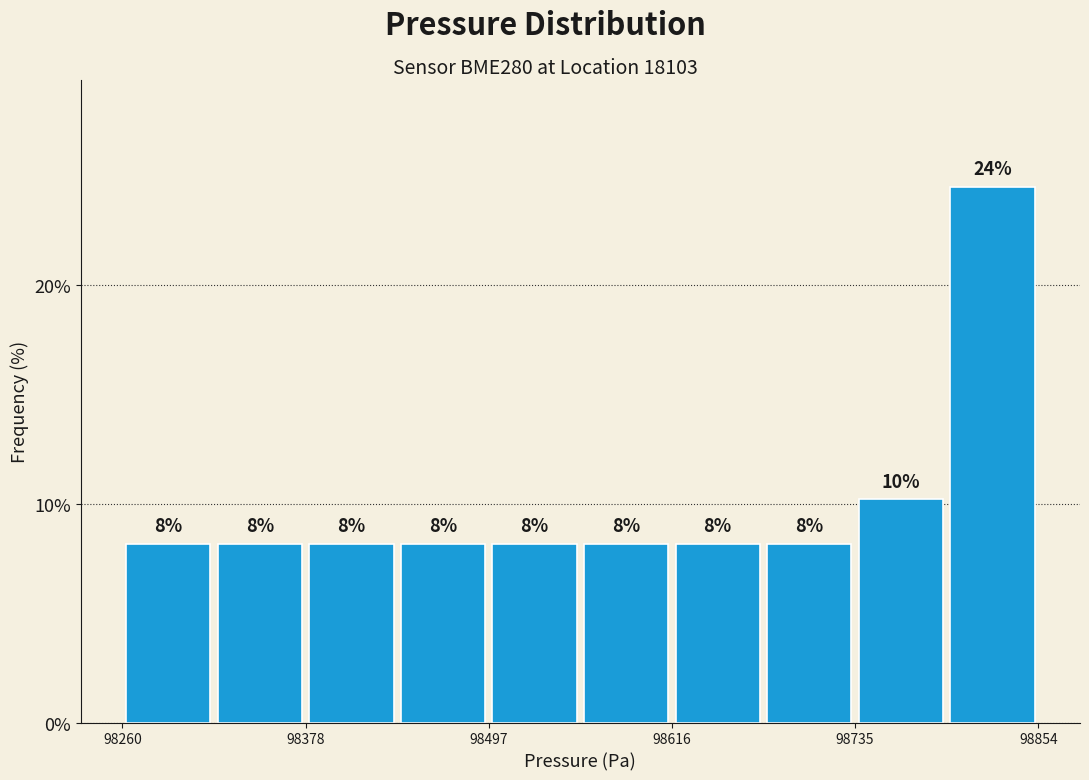

Read against the x-axis, roughly where is the centre of the tallest bar?

98820